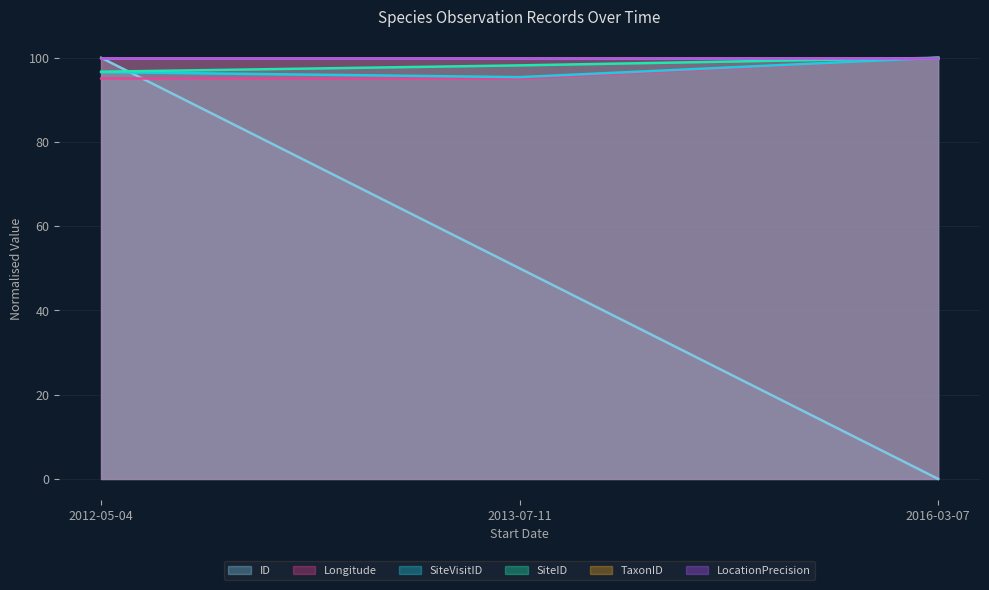

What is the sum of the Longitude values at 2013-07-11 and 2012-05-04?

190.2